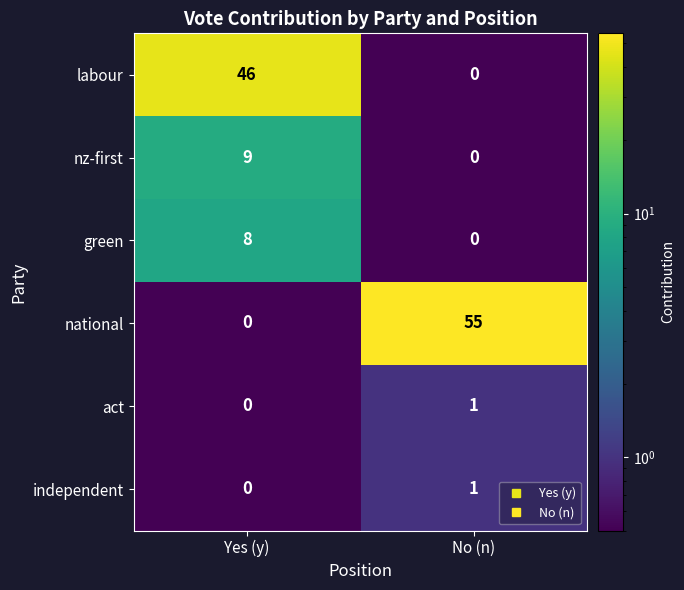

At which category is the sum across all series the highest?

Yes (y)